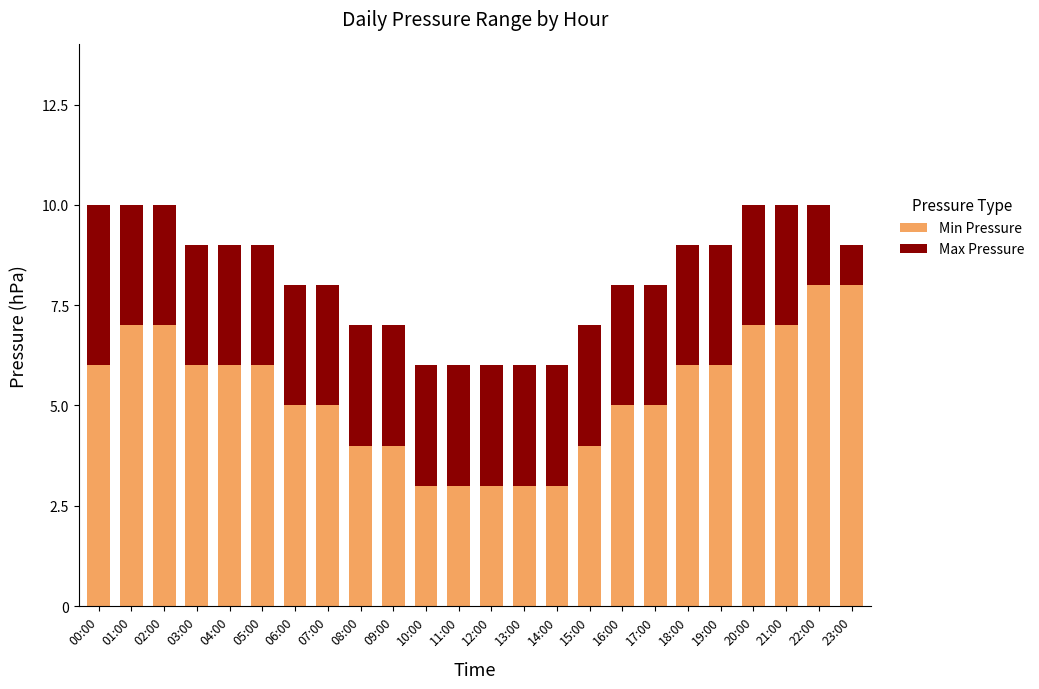

Is it true that Min Pressure equals 4 at 11:00?

False